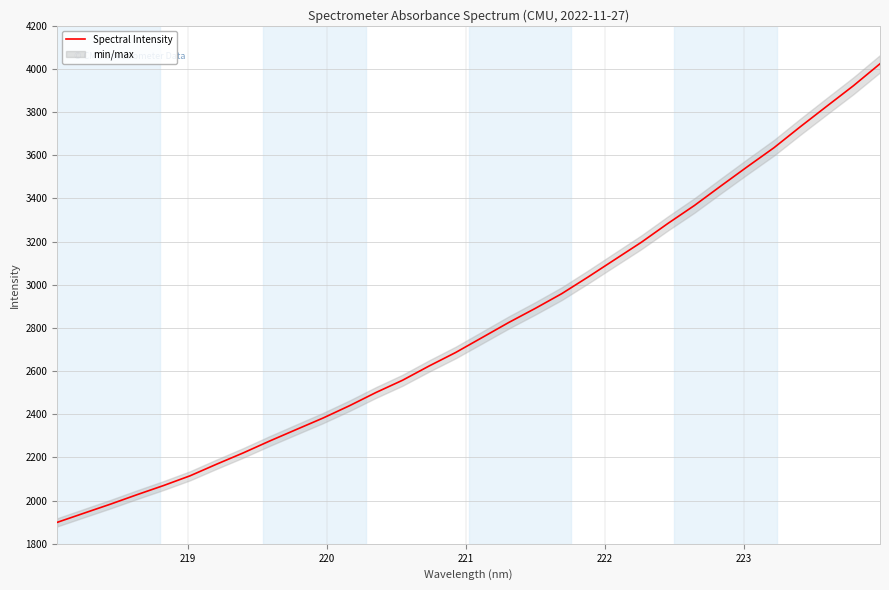

What is the minimum value for Spectral Intensity?

1899.5